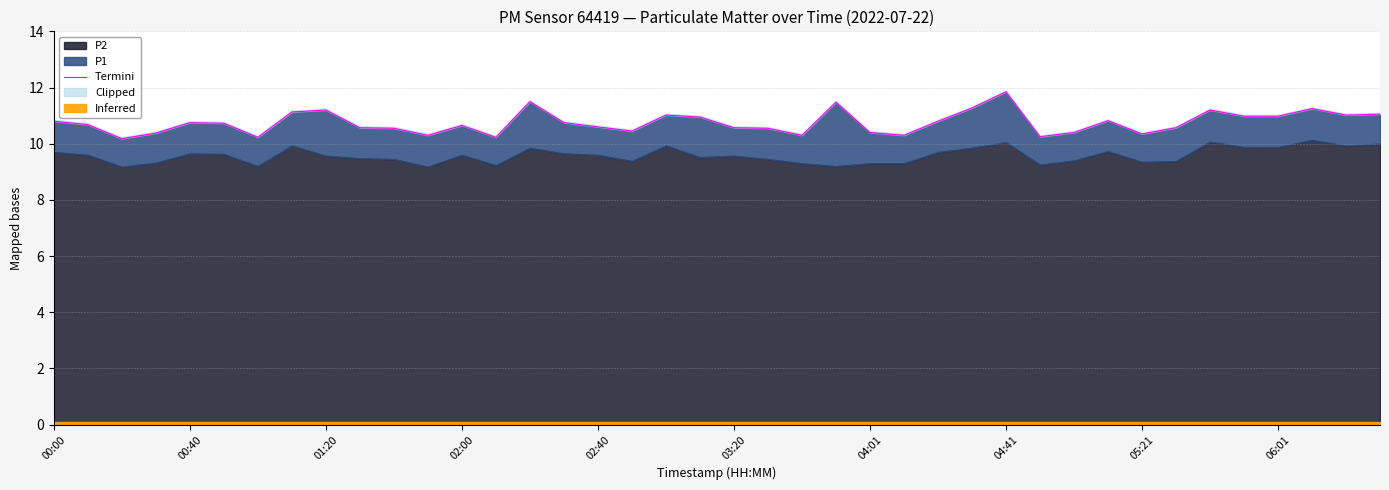

What is the approximate value at 19?

10.9